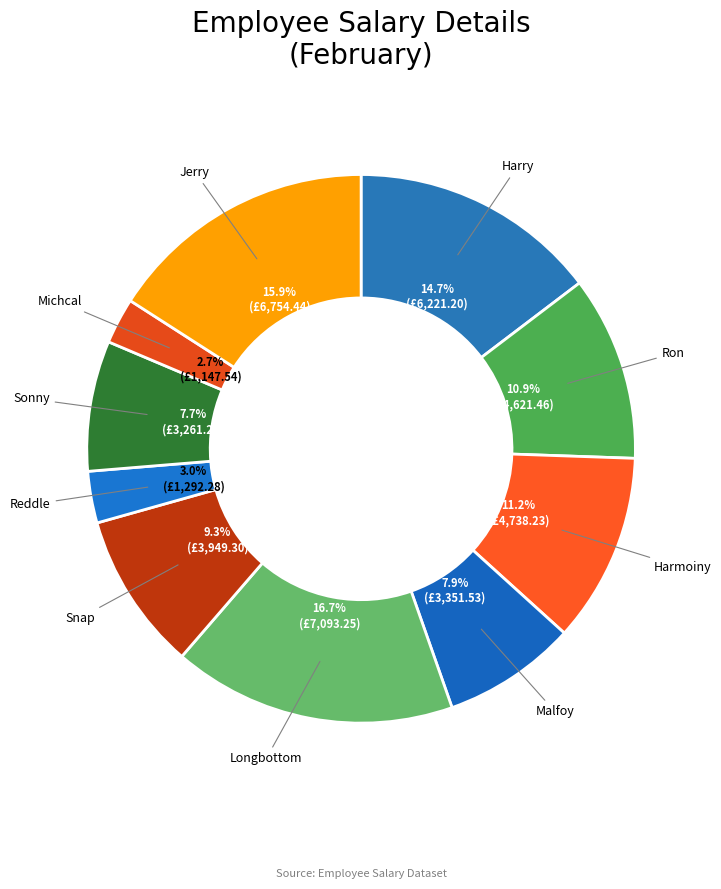

Is there any slice that represents more than half of the pie?

No